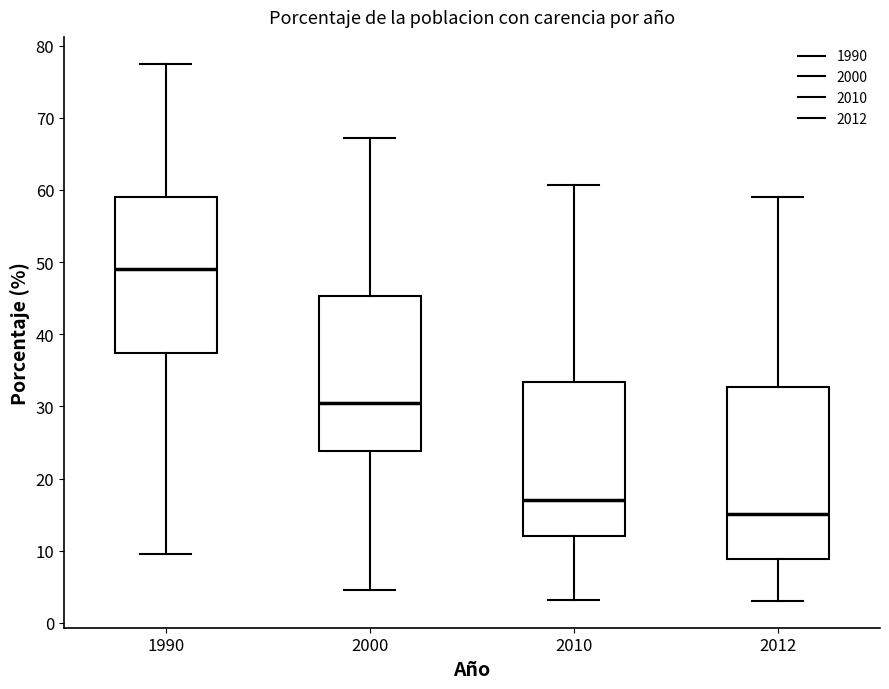

Which box is the tallest, from its lower edge to its upper edge?

2012